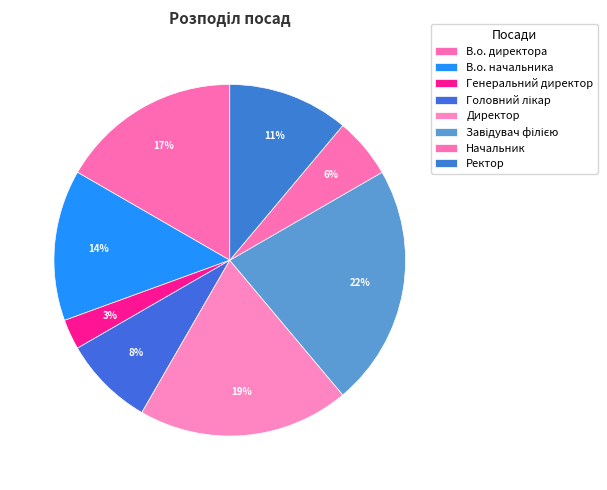

Which slice is the smallest?

Генеральний директор